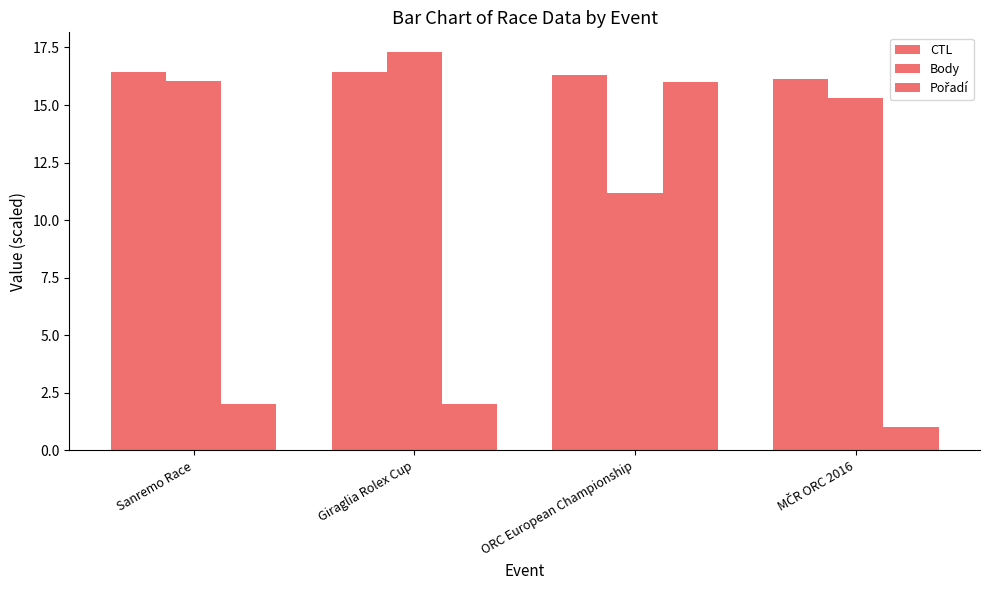

How many groups of bars are there?

4